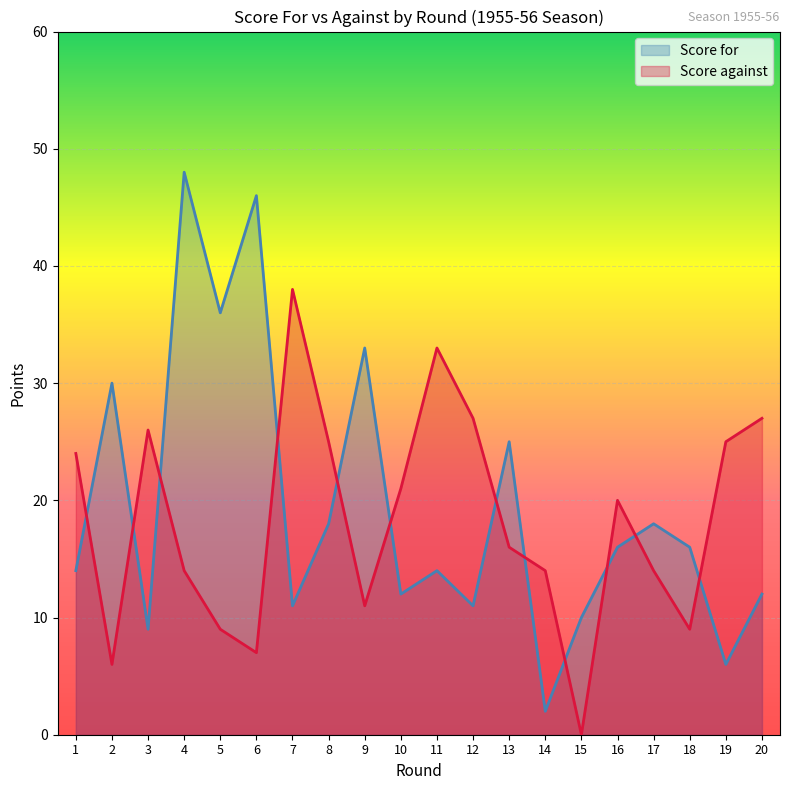

Rank the series by their maximum value, from highest to lowest.

Score for, Score against